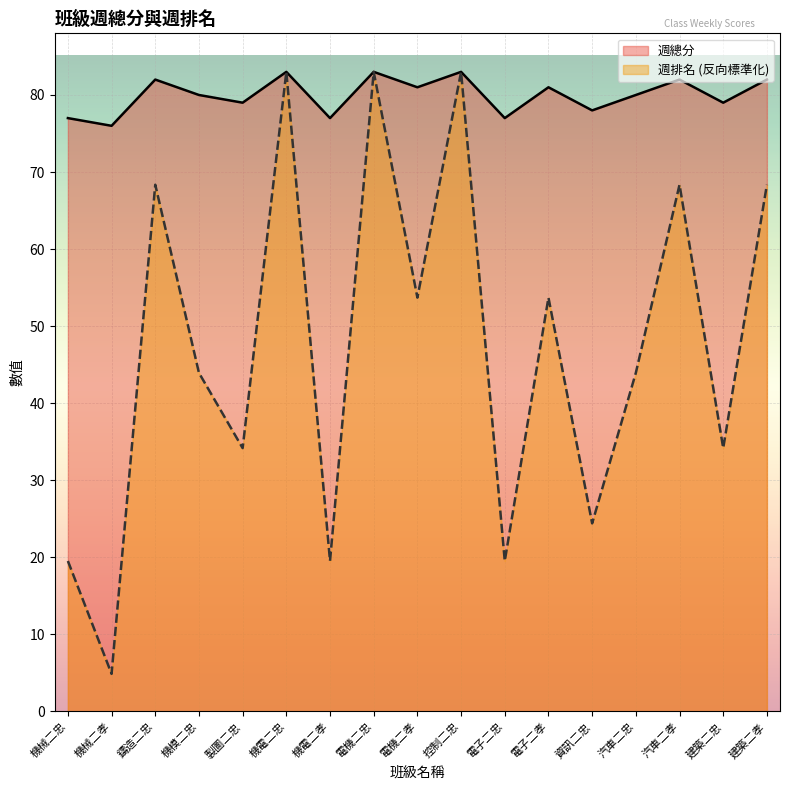

At which label is 週排名 closest to 43?

機模二忠